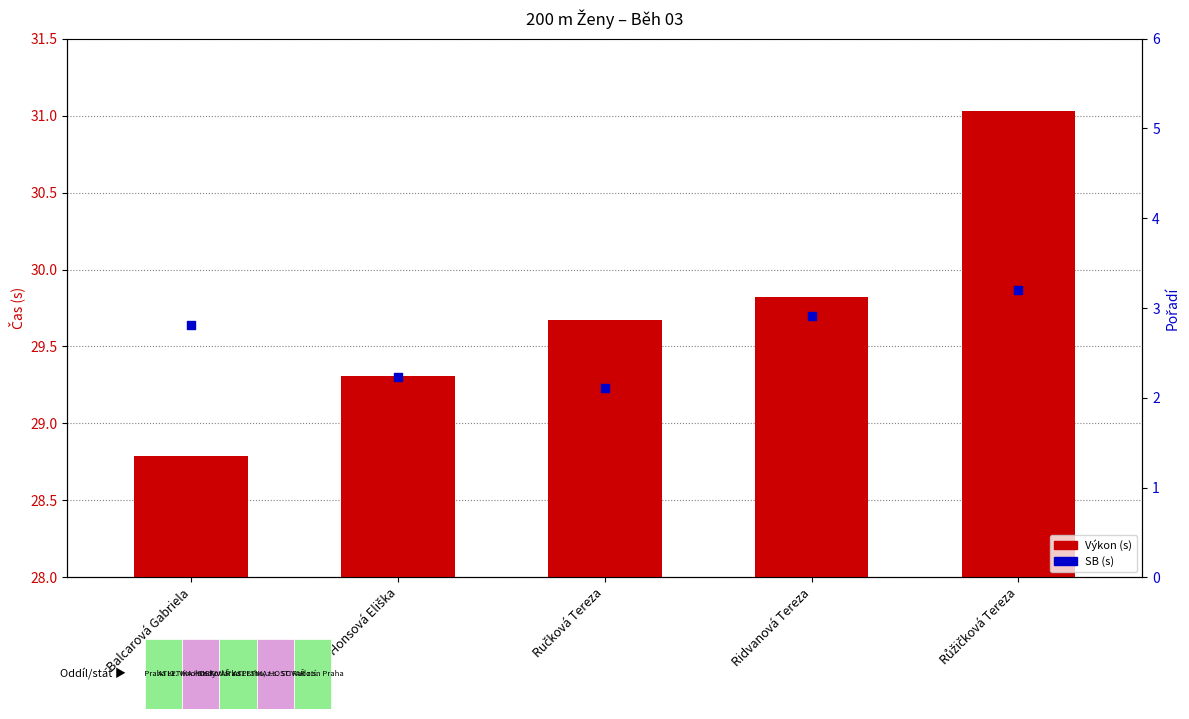

At which category is the sum across all series the highest?

Růžičková Tereza